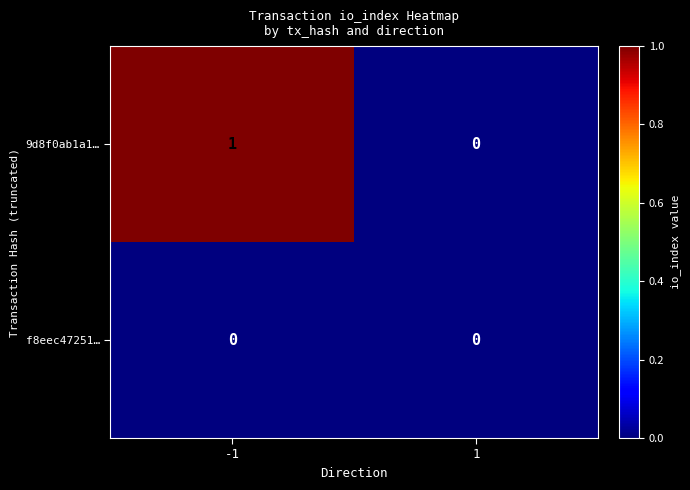

How many data points does each series have?

2